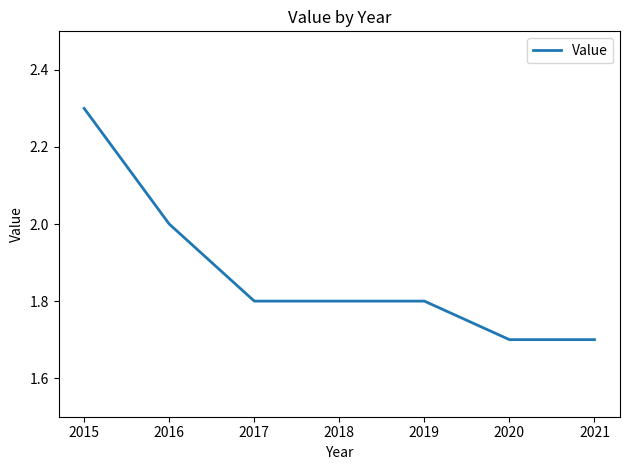

What is the difference between the maximum and minimum values?

0.6